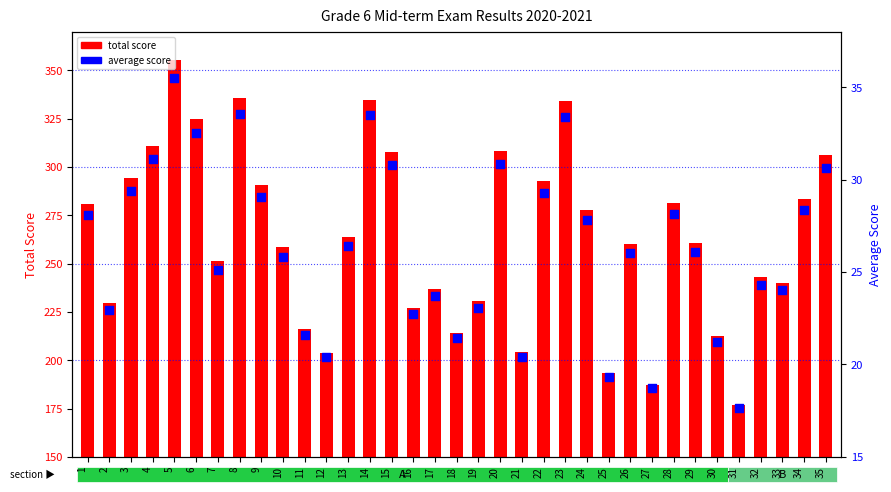

Is the value of average score at 23 greater than the value of total score at 21?

No